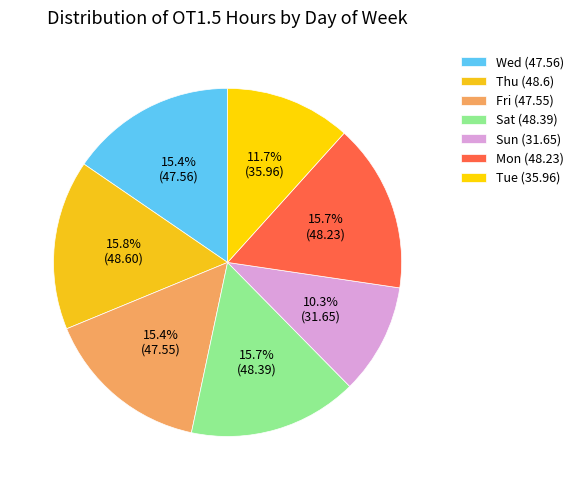

How many segments does this pie chart have?

7